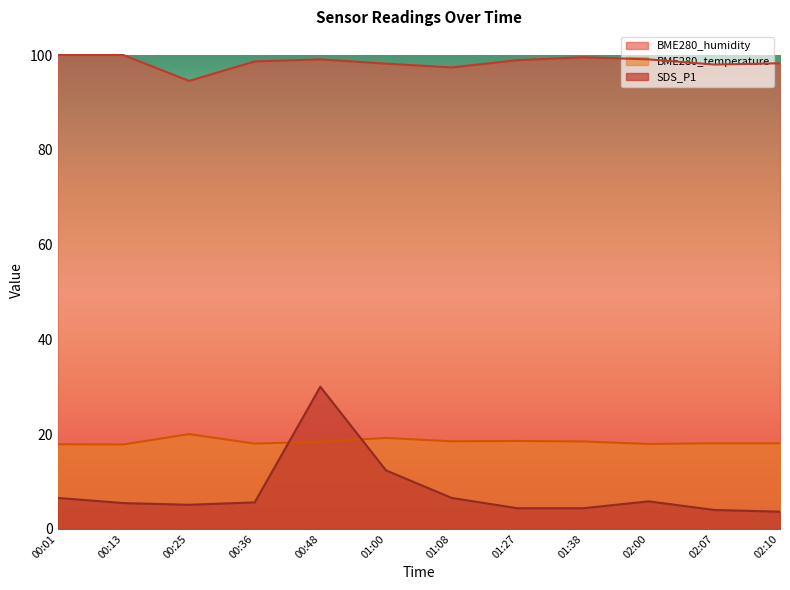

How many lines are shown in the chart?

3